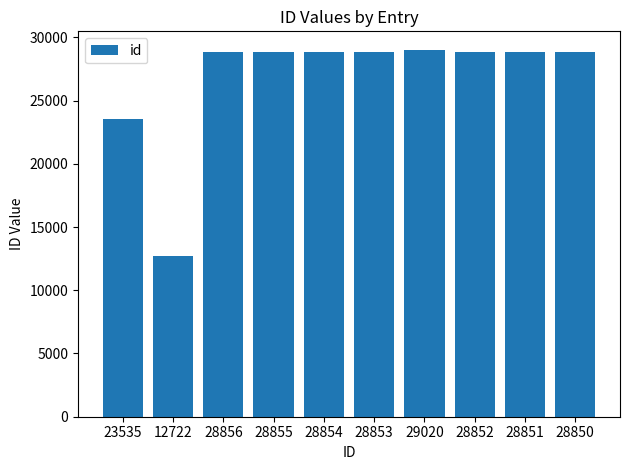

Approximately how many times larger is the value at 28853 compared to 29020?

1.0